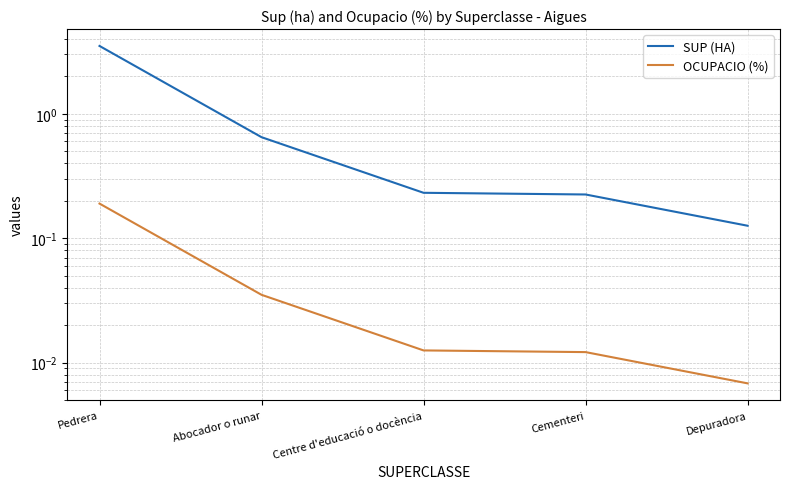

How many data points does each series have?

5